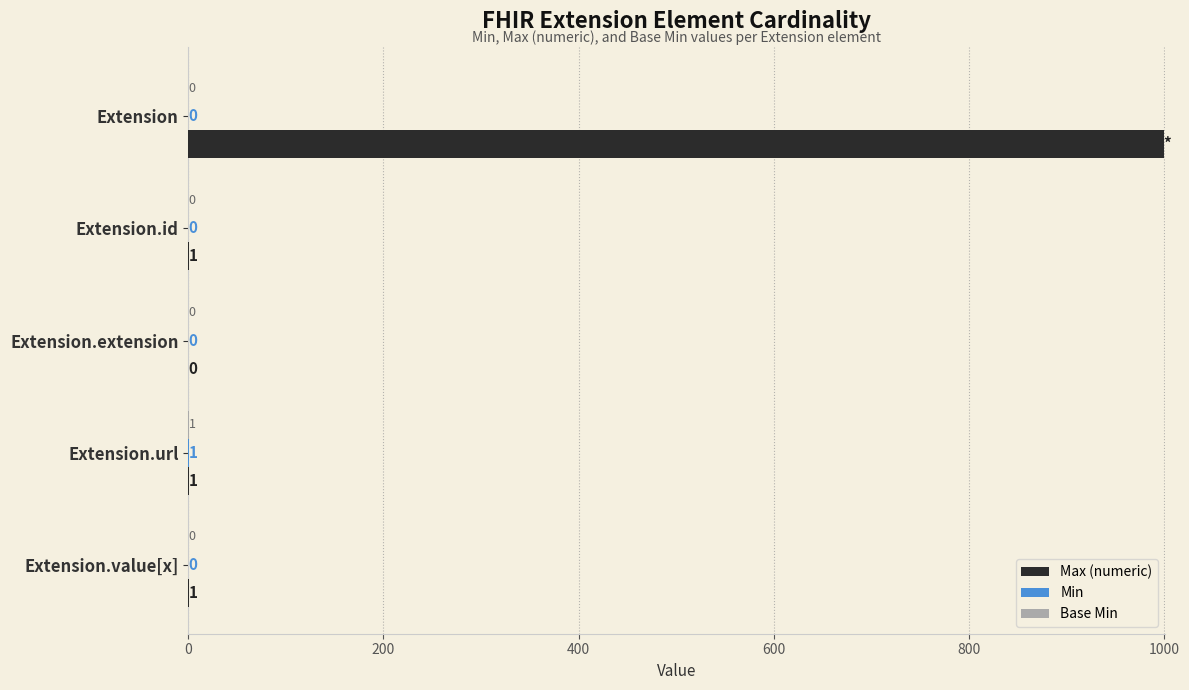

What is the sum of all Max (numeric) values?

1002